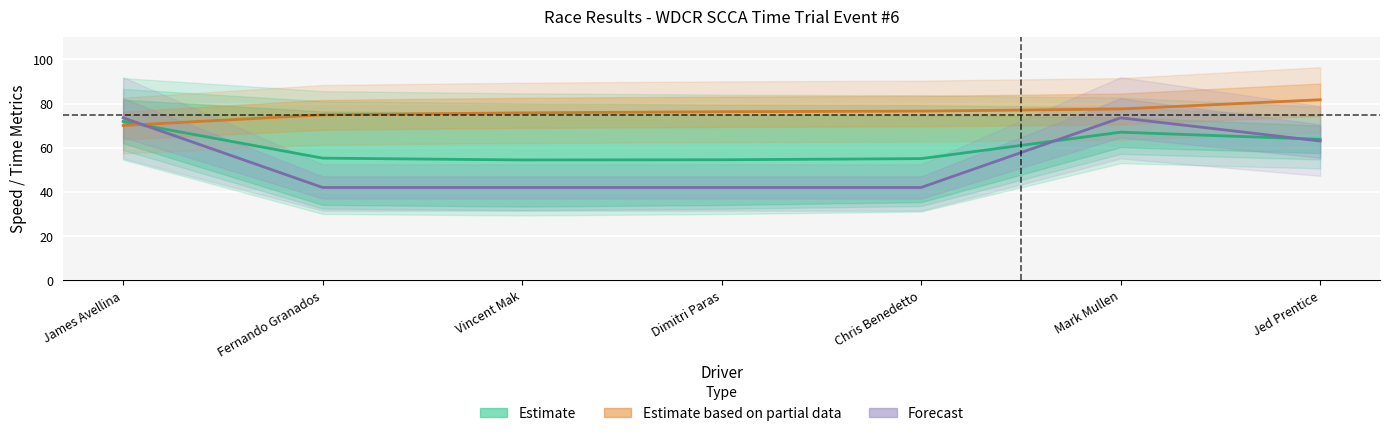

True or false: Estimate based on partial data and Estimate cross at least once.

True